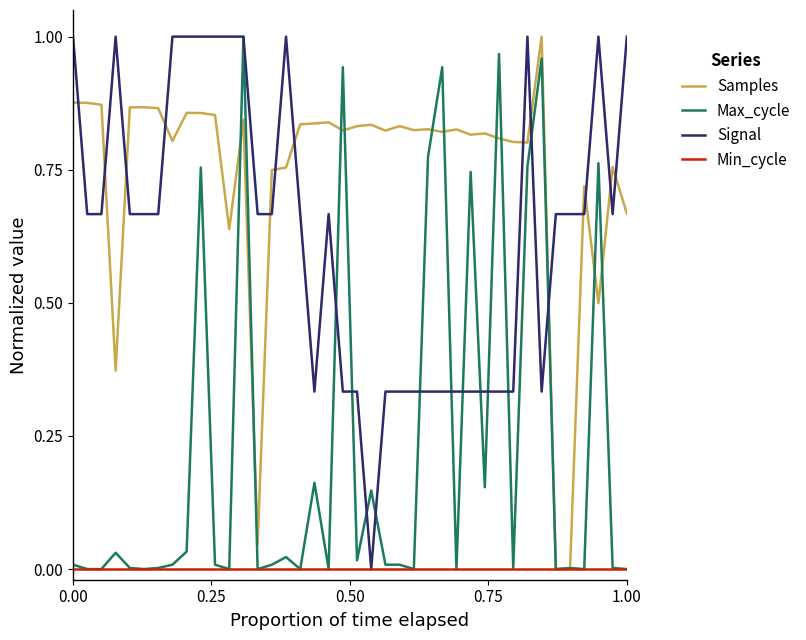

True or false: Signal and Samples cross at least once.

True